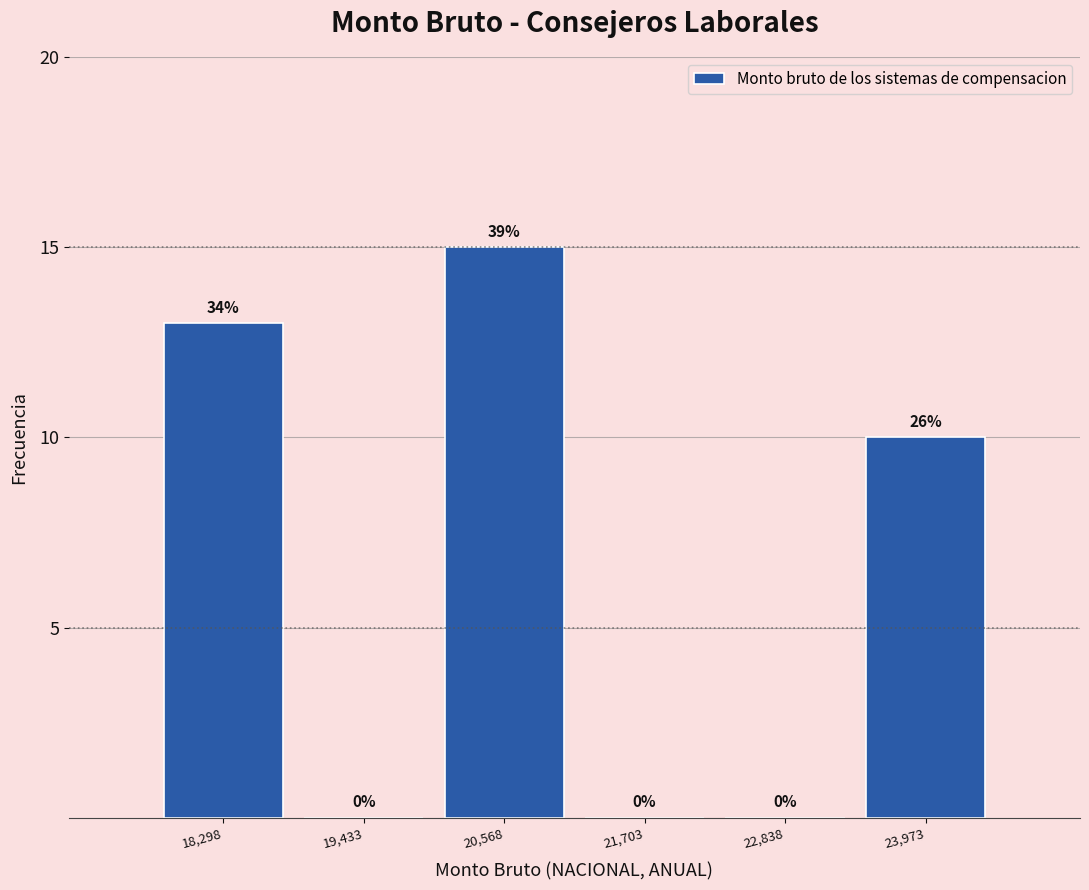

Which range on the x-axis has the tallest bar?

20000 to 21200